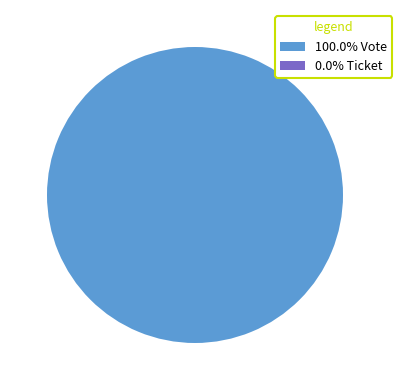

To the nearest percent, what is the difference between the largest and smallest slice percentages?

100%